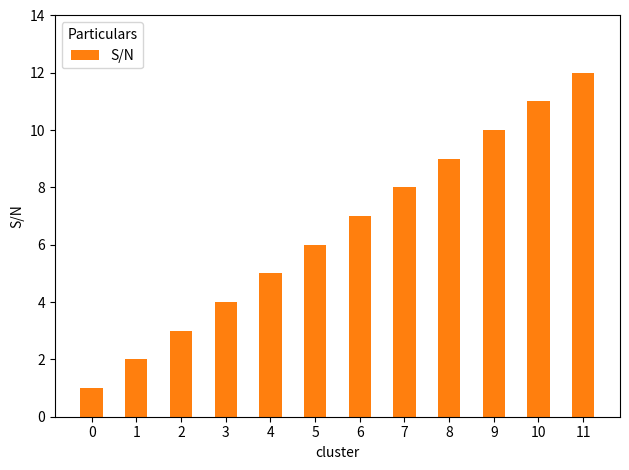

What is the change in value from 9 to 10?

+1